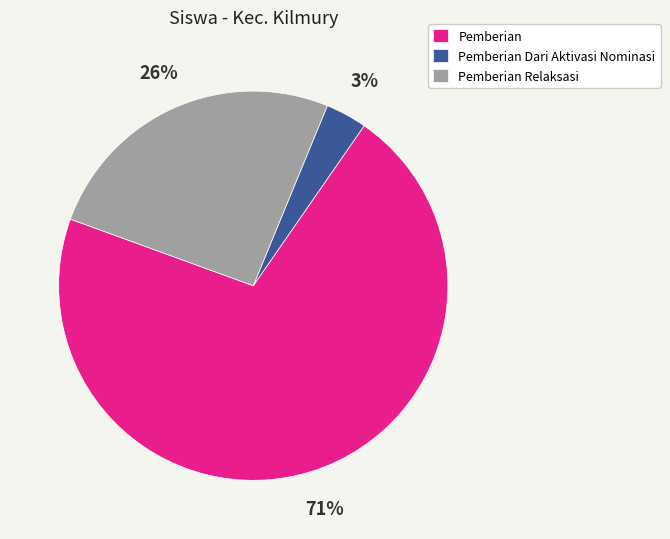

Approximately how many times larger is the value at Pemberian Relaksasi compared to Pemberian?

0.4